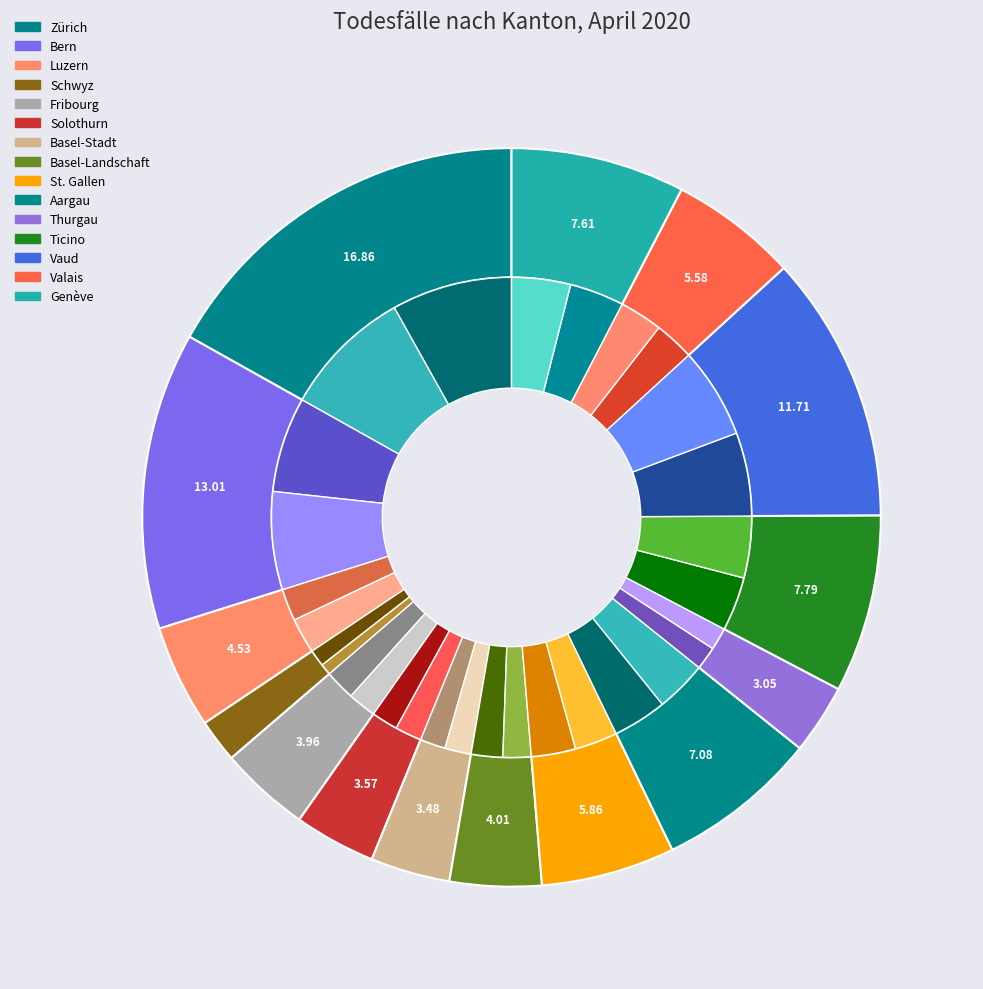

Is there a majority slice in this chart?

No